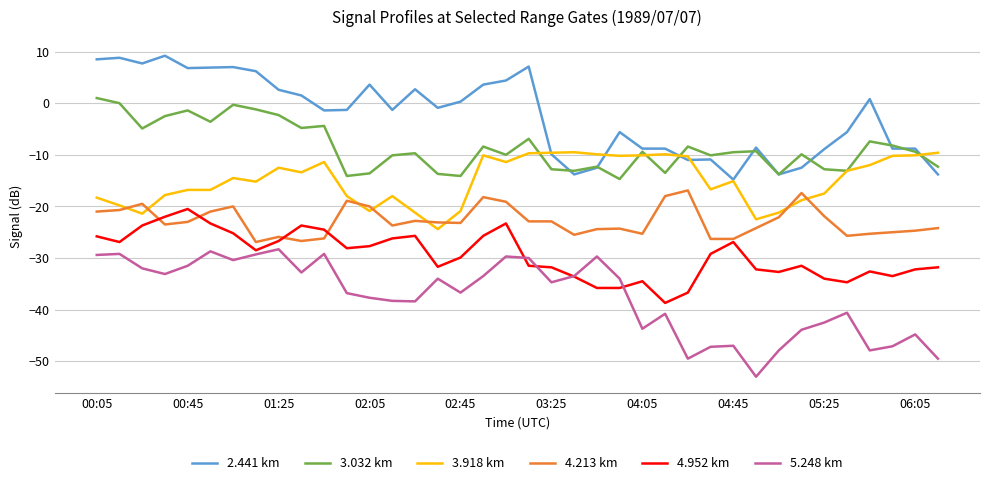

List the series in order of their peak value, lowest first.

5.248 km, 4.952 km, 4.213 km, 3.918 km, 3.032 km, 2.441 km